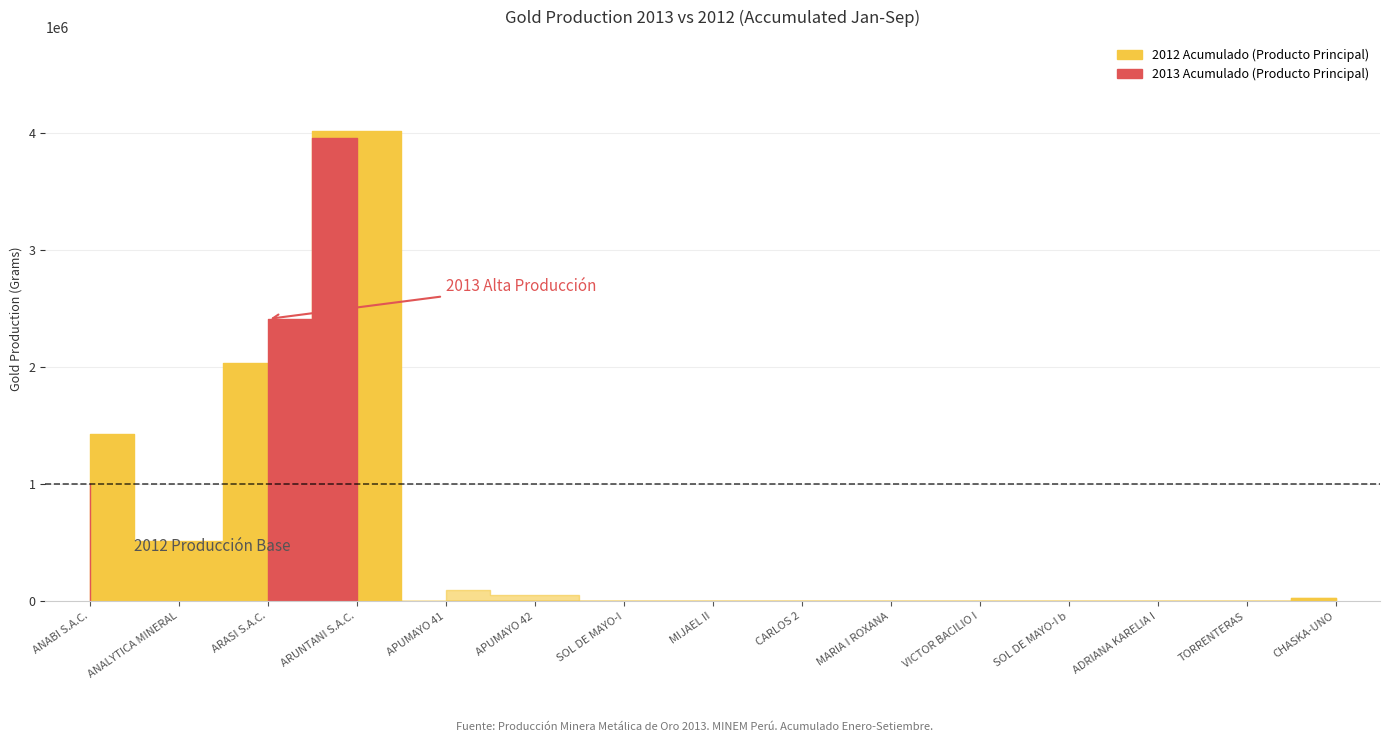

Between MARIA I ROXANA and CHASKA-UNO, which is larger?

CHASKA-UNO